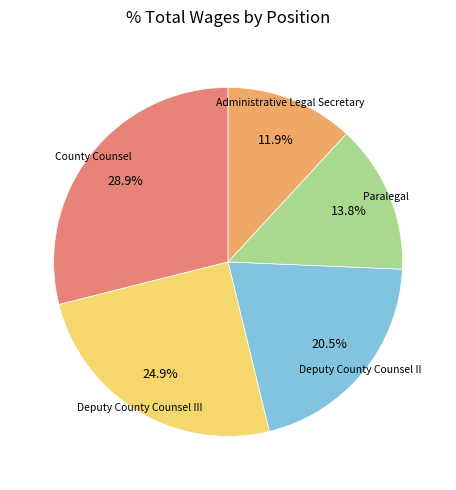

To the nearest percent, what portion does Paralegal represent?

14%